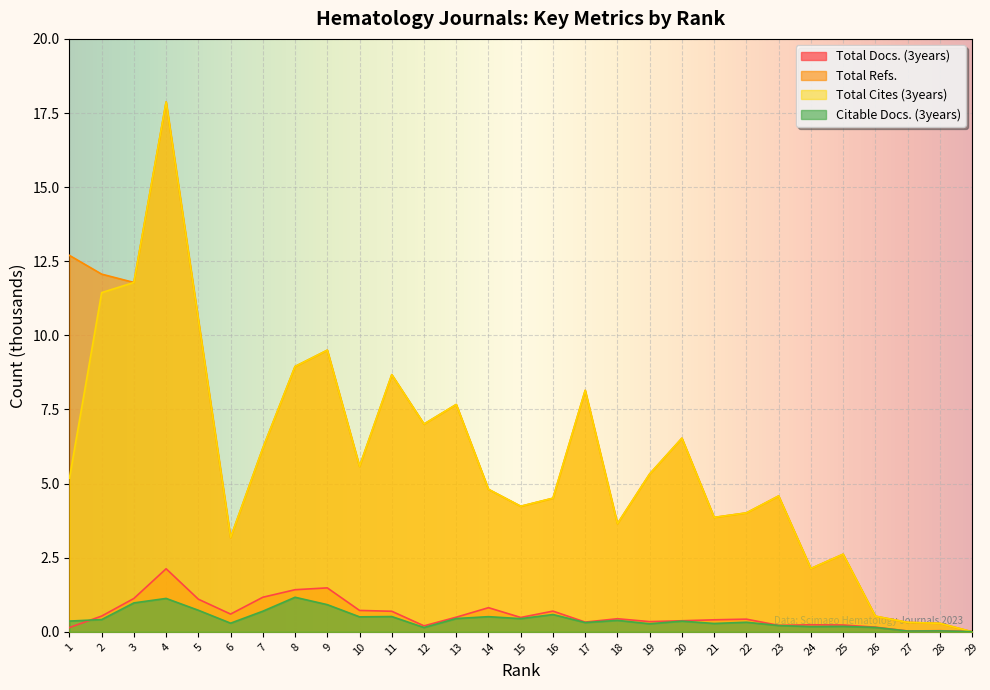

True or false: Total Cites (3years) has a value of 4.0 at 22.

True